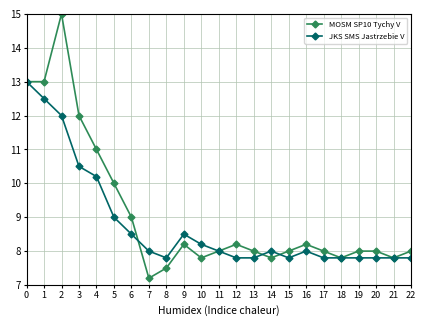

How many lines are shown in the chart?

2